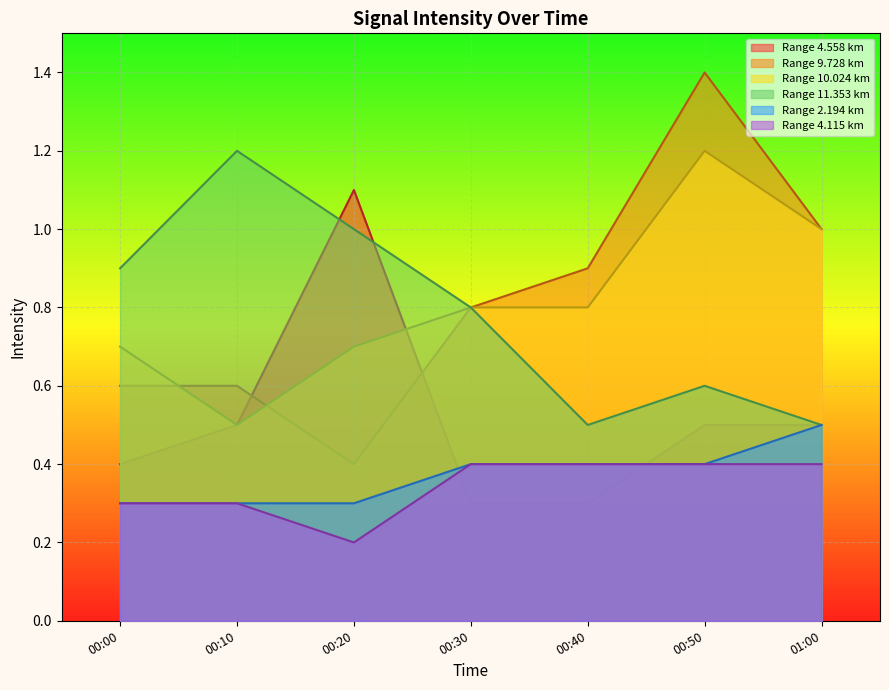

Which series has the largest range (max minus min)?

Range 9.728 km